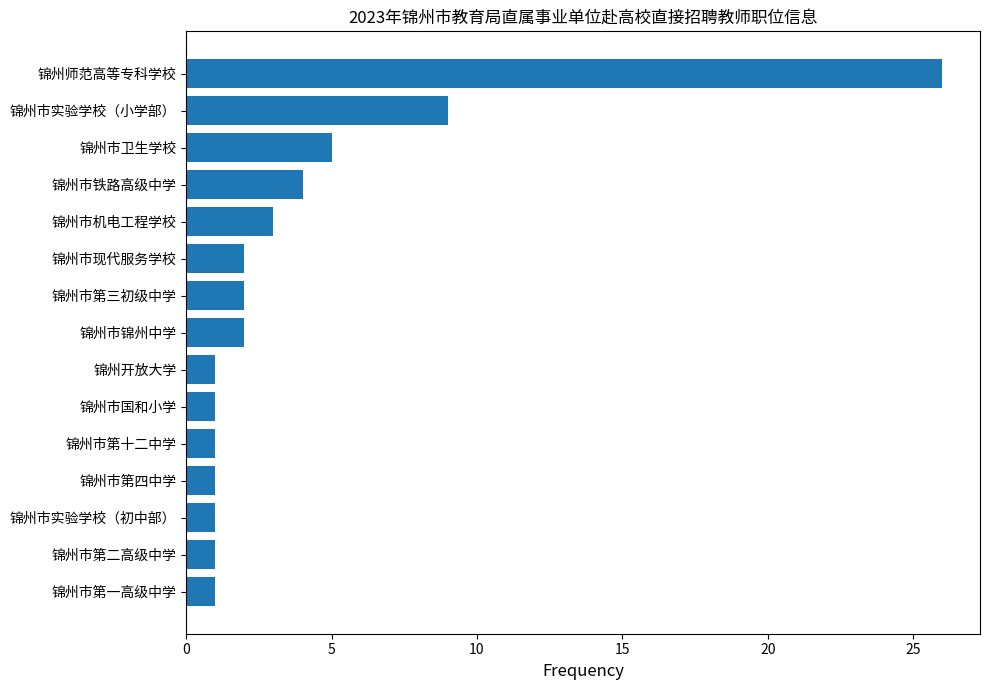

Where is the data nearest to the value 13?

锦州市实验学校（小学部）